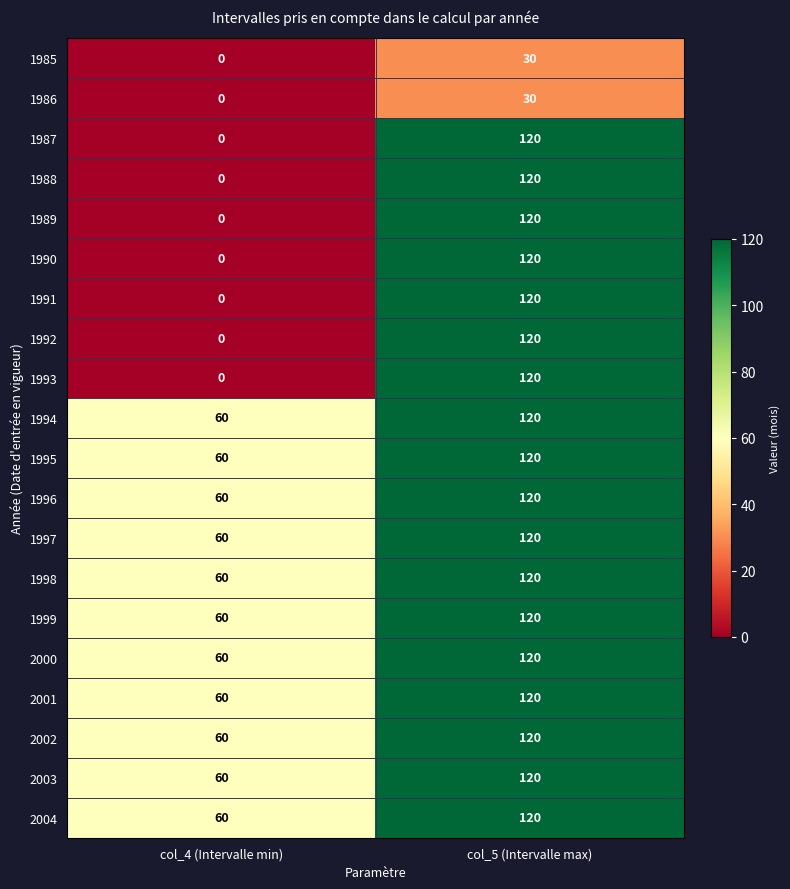

At which category is the sum across all series the highest?

col_5 (Intervalle max)